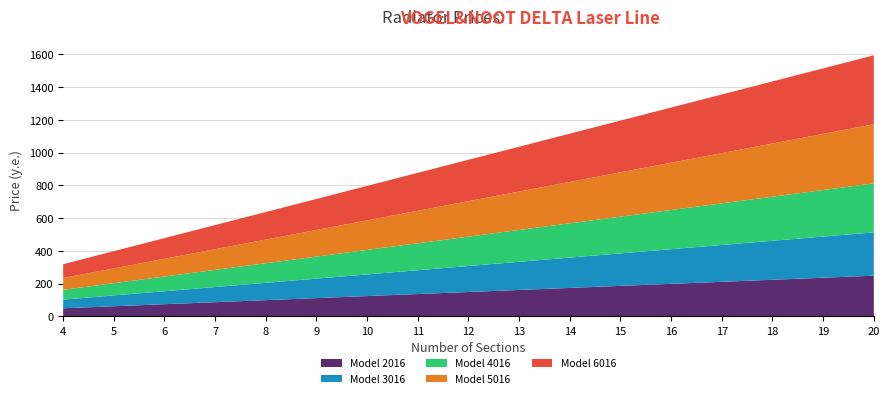

Reading left to right, extract all data points from this chart.

Model 2016: 49.8	62.2	74.6	87.1	99.5	112.0	124.4	136.8	149.3	161.7	174.2	186.6	199.0	211.5	223.9	236.4	248.8
Model 3016: 52.9	66.1	79.3	92.5	105.8	119.0	132.2	145.4	158.6	171.9	185.1	198.3	211.5	224.7	238.0	251.2	264.4
Model 4016: 59.8	74.8	89.8	104.7	119.7	134.6	149.6	164.6	179.5	194.5	209.4	224.4	239.4	254.3	269.3	284.2	299.2
Model 5016: 72.2	90.2	108.2	126.3	144.3	162.4	180.4	198.4	216.5	234.5	252.6	270.6	288.6	306.7	324.7	342.8	360.8
Model 6016: 84.2	105.3	126.4	147.4	168.5	189.5	210.6	231.7	252.7	273.8	294.8	315.9	337.0	358.0	379.1	400.1	421.2